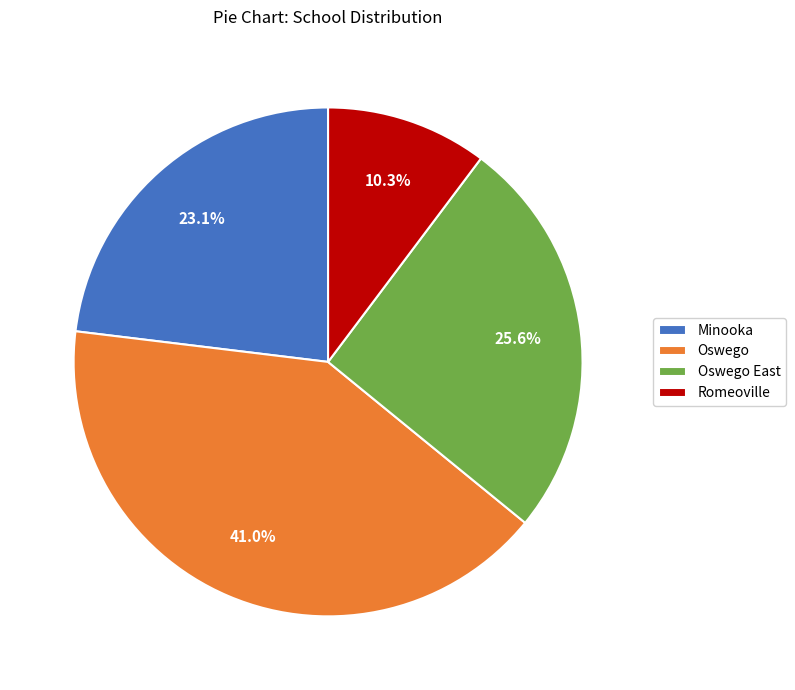

To the nearest percent, what is the combined percentage of Oswego and Romeoville?

51%